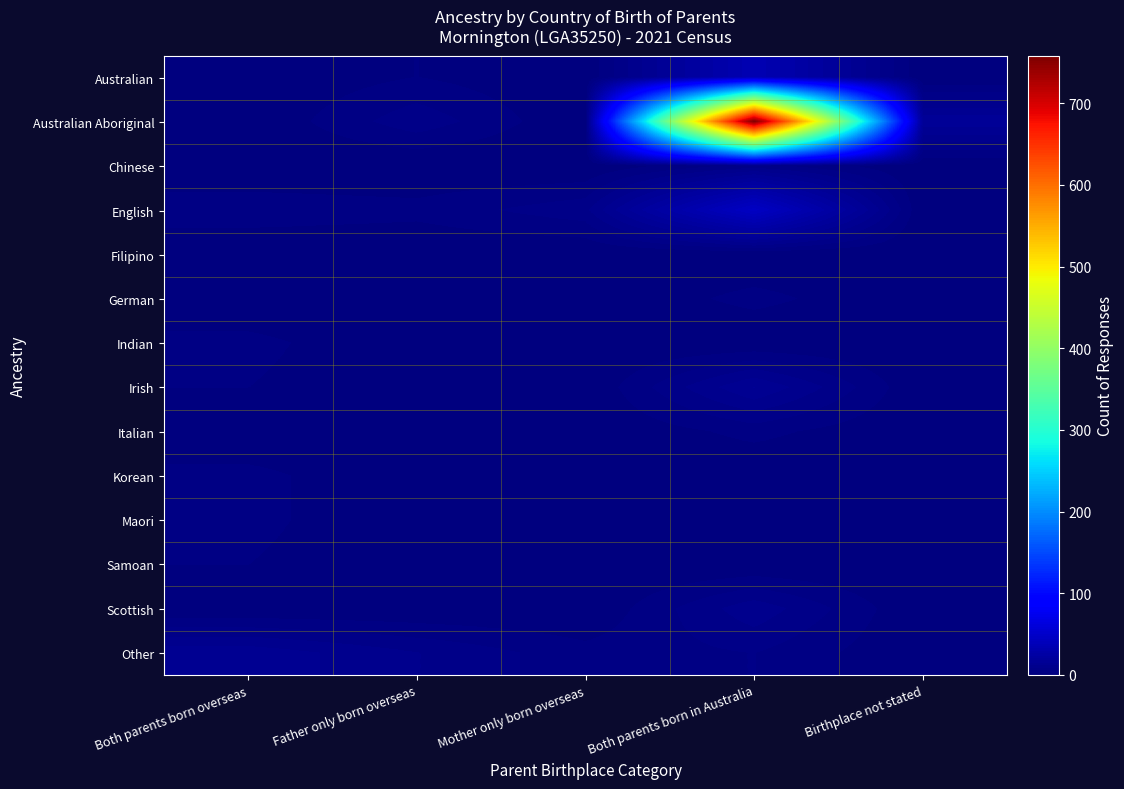

Reading left to right, what are all the values shown in this chart?

Australian: Both parents born overseas=0	Father only born overseas=3	Mother only born overseas=0	Both parents born in Australia=35	Birthplace not stated=0
Australian Aboriginal: Both parents born overseas=0	Father only born overseas=8	Mother only born overseas=0	Both parents born in Australia=758	Birthplace not stated=17
Chinese: Both parents born overseas=0	Father only born overseas=0	Mother only born overseas=0	Both parents born in Australia=7	Birthplace not stated=0
English: Both parents born overseas=5	Father only born overseas=4	Mother only born overseas=8	Both parents born in Australia=46	Birthplace not stated=0
Filipino: Both parents born overseas=0	Father only born overseas=0	Mother only born overseas=0	Both parents born in Australia=0	Birthplace not stated=0
German: Both parents born overseas=0	Father only born overseas=0	Mother only born overseas=0	Both parents born in Australia=4	Birthplace not stated=0
Indian: Both parents born overseas=4	Father only born overseas=0	Mother only born overseas=0	Both parents born in Australia=0	Birthplace not stated=0
Irish: Both parents born overseas=3	Father only born overseas=0	Mother only born overseas=0	Both parents born in Australia=15	Birthplace not stated=0
Italian: Both parents born overseas=0	Father only born overseas=0	Mother only born overseas=0	Both parents born in Australia=4	Birthplace not stated=0
Korean: Both parents born overseas=4	Father only born overseas=0	Mother only born overseas=0	Both parents born in Australia=0	Birthplace not stated=0
Maori: Both parents born overseas=4	Father only born overseas=0	Mother only born overseas=0	Both parents born in Australia=0	Birthplace not stated=0
Samoan: Both parents born overseas=3	Father only born overseas=0	Mother only born overseas=0	Both parents born in Australia=0	Birthplace not stated=0
Scottish: Both parents born overseas=0	Father only born overseas=0	Mother only born overseas=0	Both parents born in Australia=11	Birthplace not stated=0
Other: Both parents born overseas=14	Father only born overseas=9	Mother only born overseas=4	Both parents born in Australia=6	Birthplace not stated=0